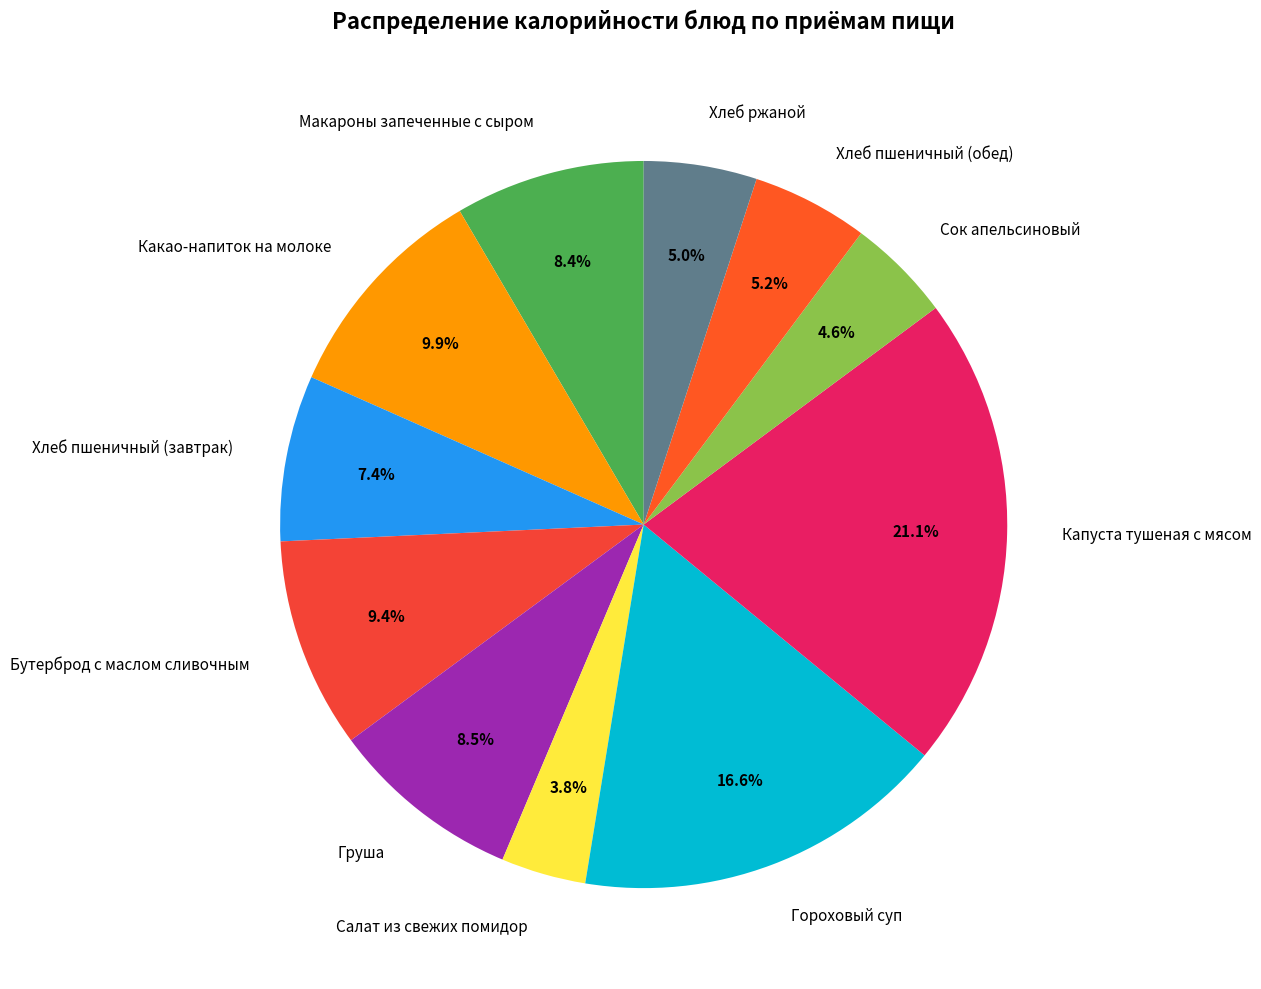

Count the number of slices in the pie.

11